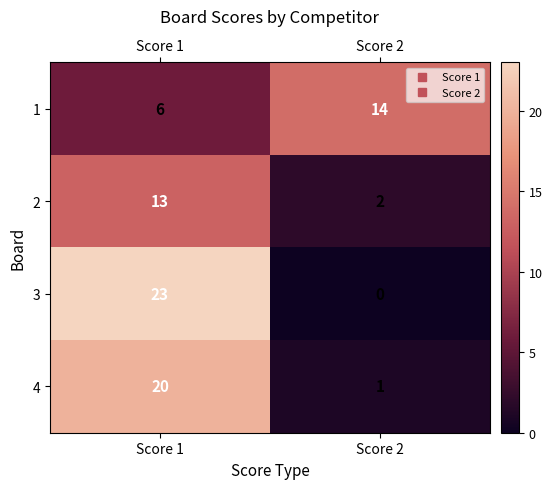

At Score 1, list the series in order from smallest to largest.

1, 2, 4, 3